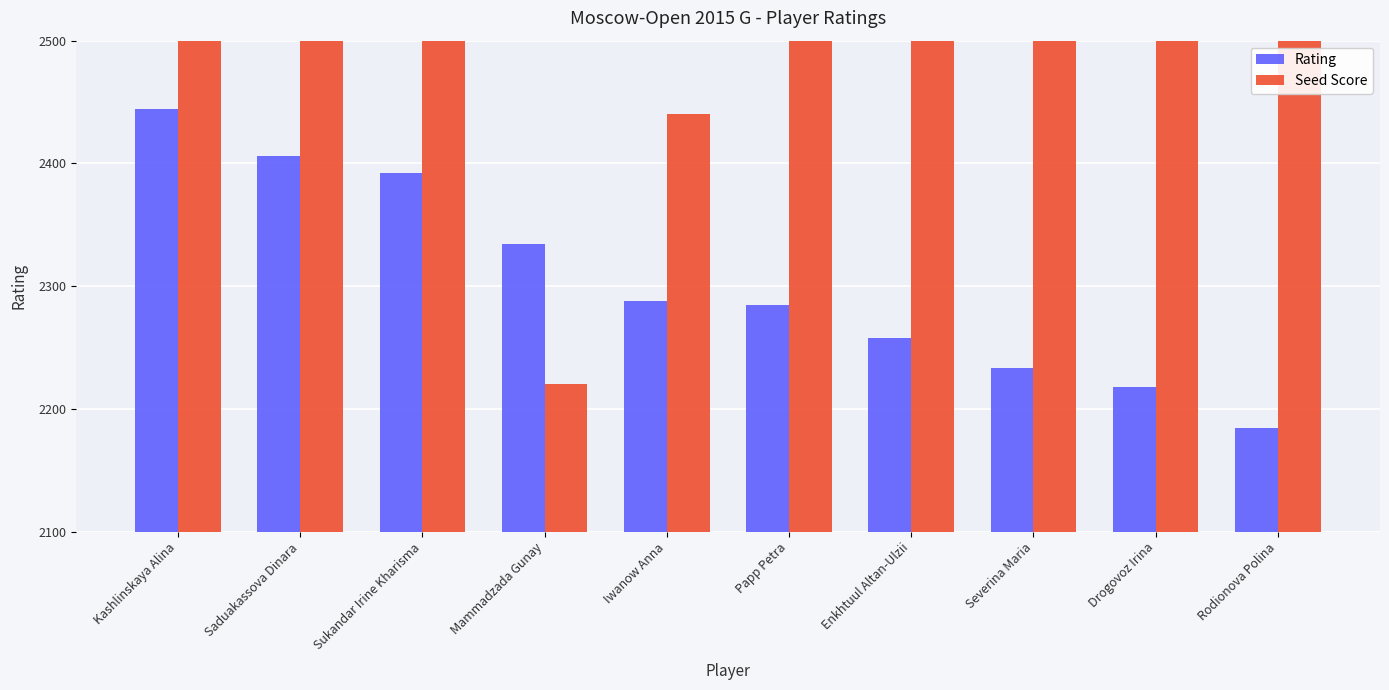

What is the highest value of the Rating series?

2444